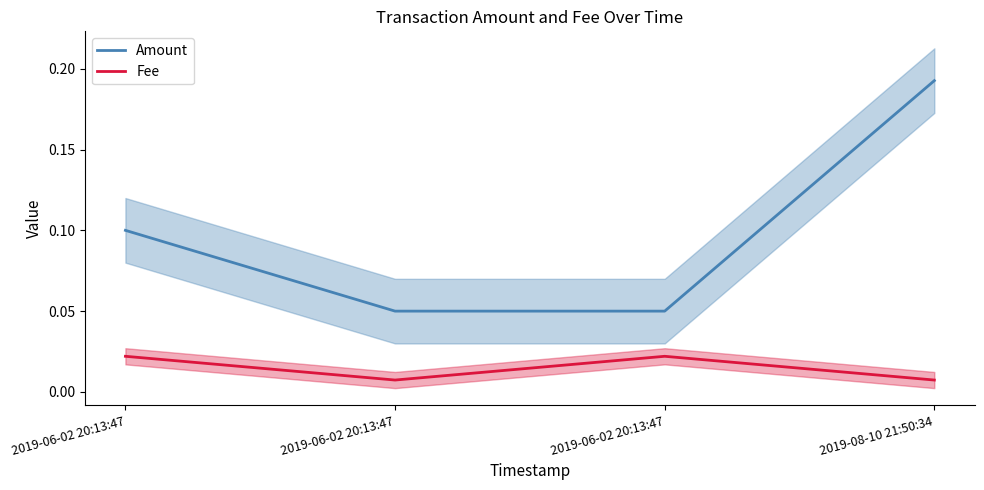

Is this an area chart (filled region under the line)?

No